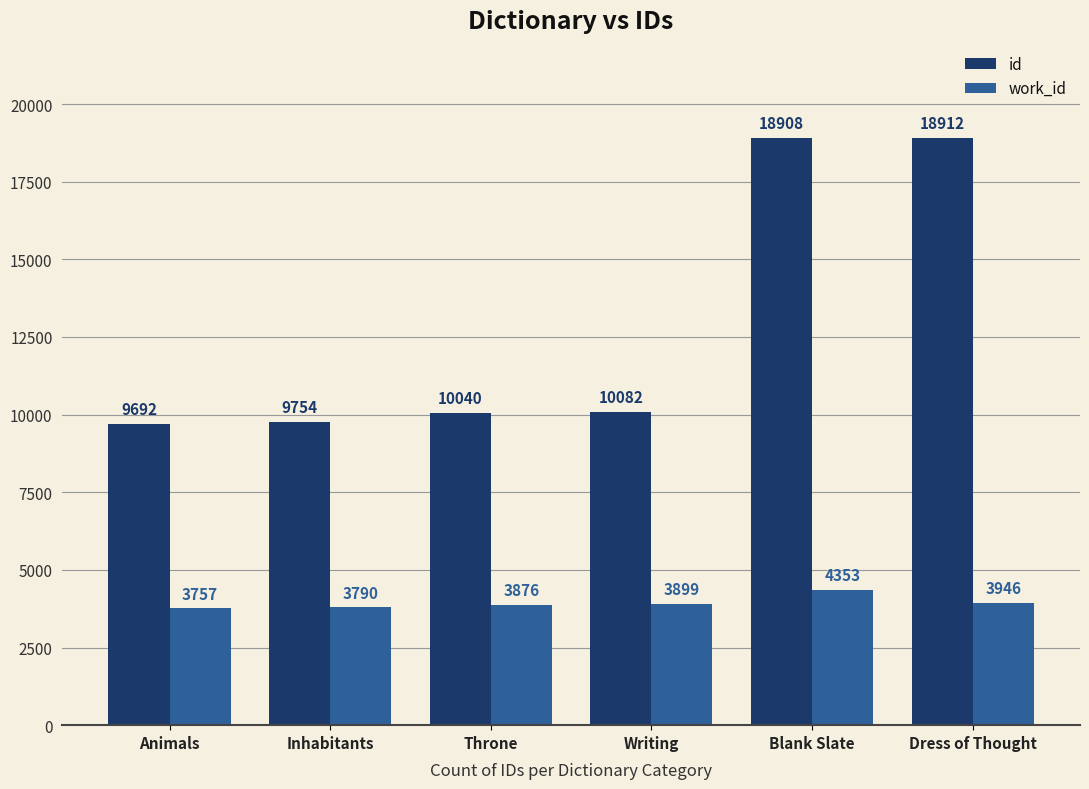

At which category is the sum across all series the highest?

Blank Slate